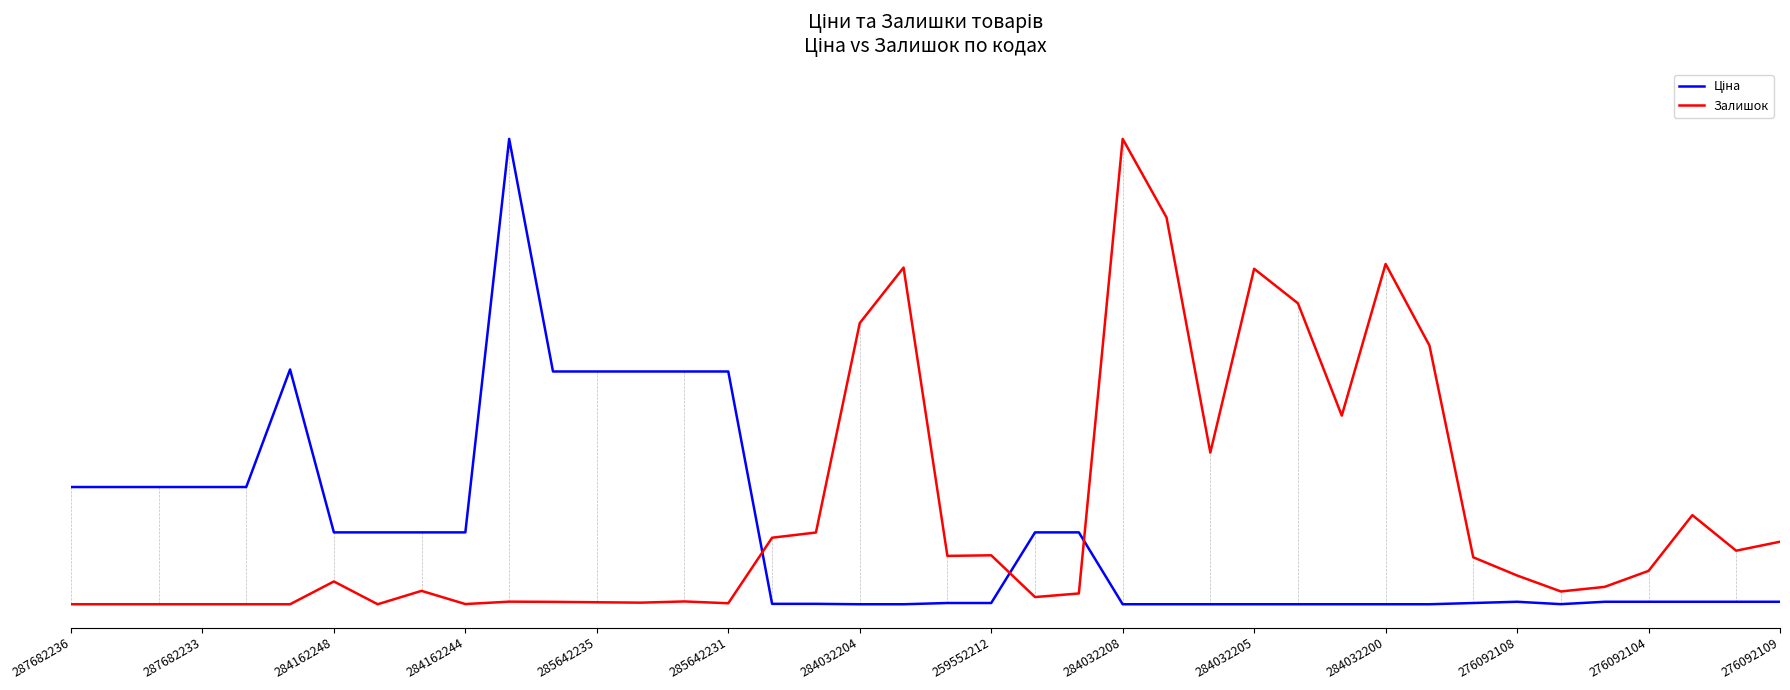

In Ціна, how many points are lower than both neighbors (excluding endpoints)?

1